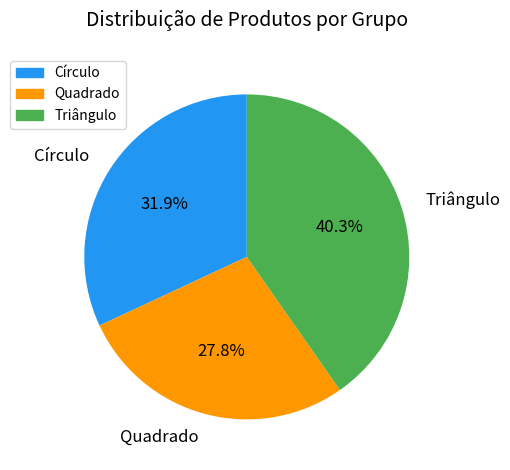

Which has a higher value, Quadrado or Círculo?

Círculo